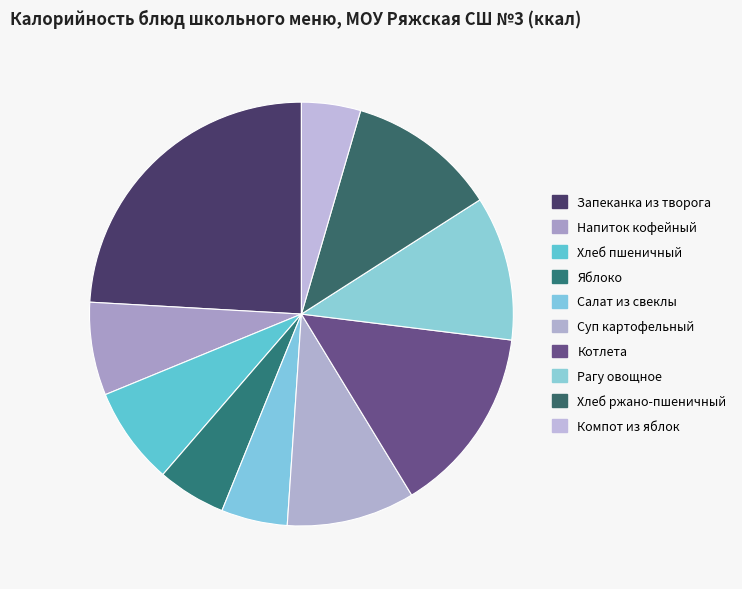

True or false: Суп картофельный accounts for 22% of the total.

False